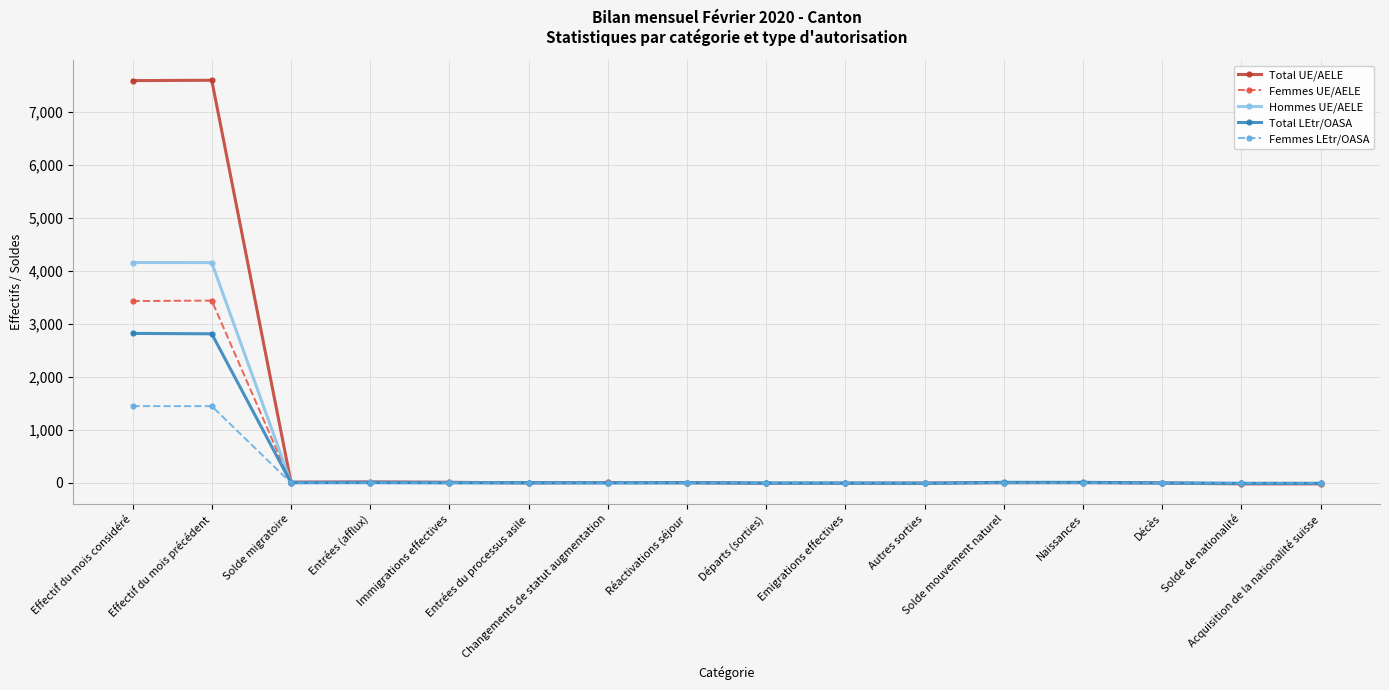

What is the label of the 13th point from the left?

Naissances